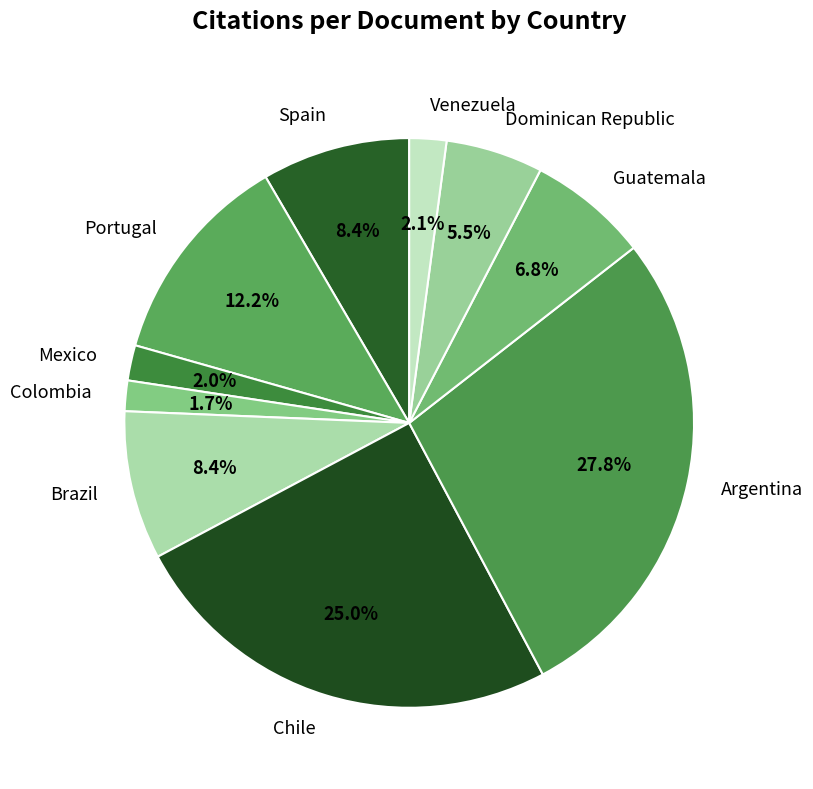

Is there any slice that represents more than half of the pie?

No